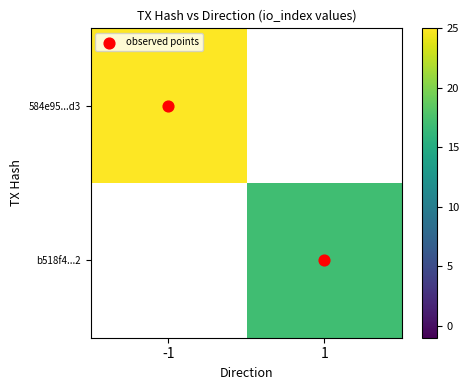

What is the approximate value of b518f4...2 at 1?

17.0